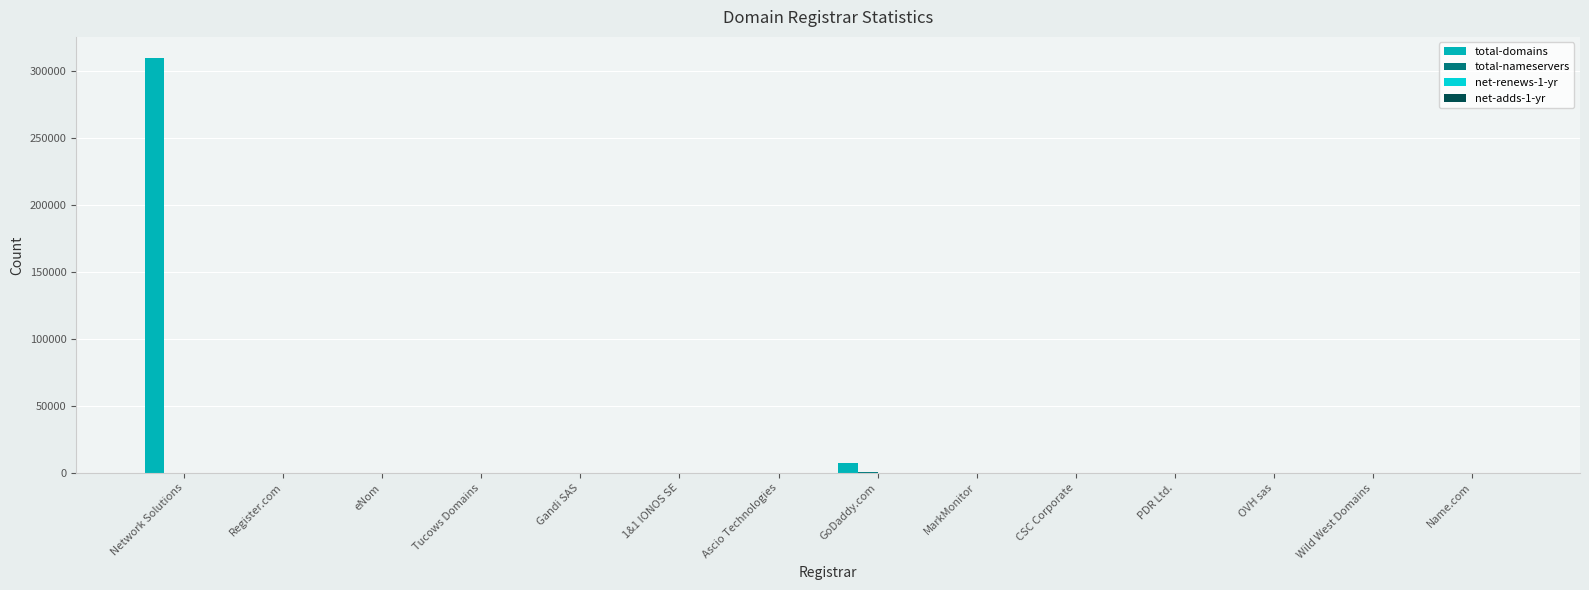

At which label is total-domains closest to 155088?

GoDaddy.com